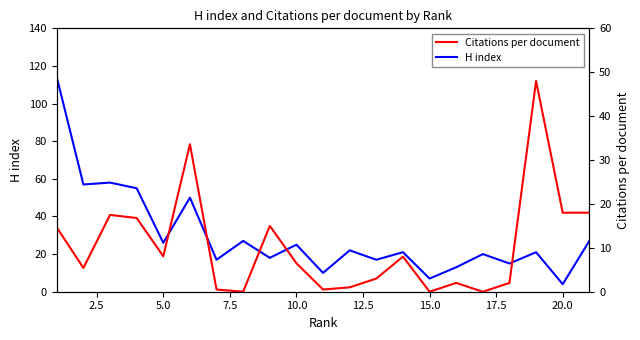

What is the highest value of the H index series?

114